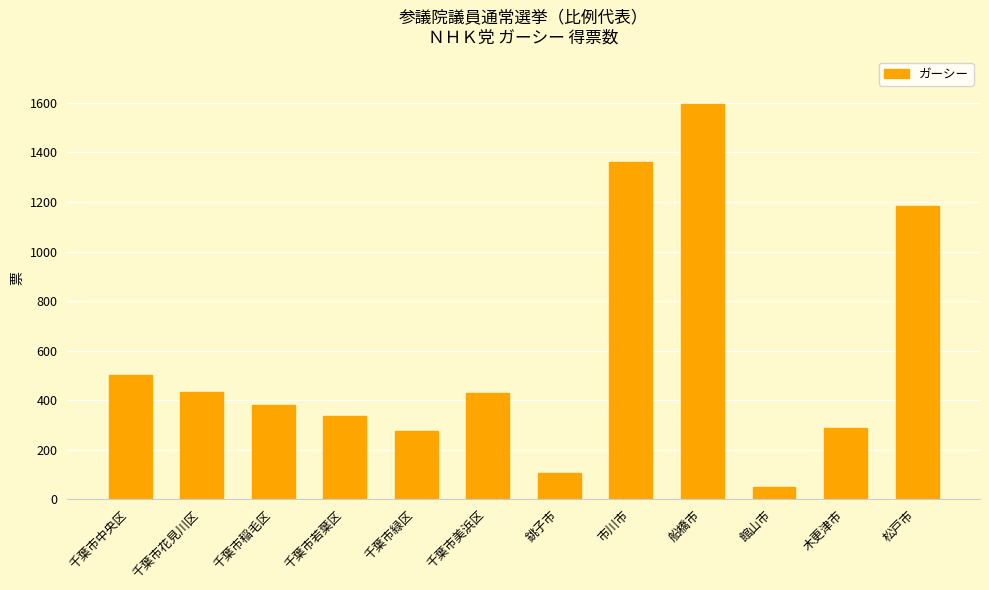

Which category has the highest value across all series?

船橋市